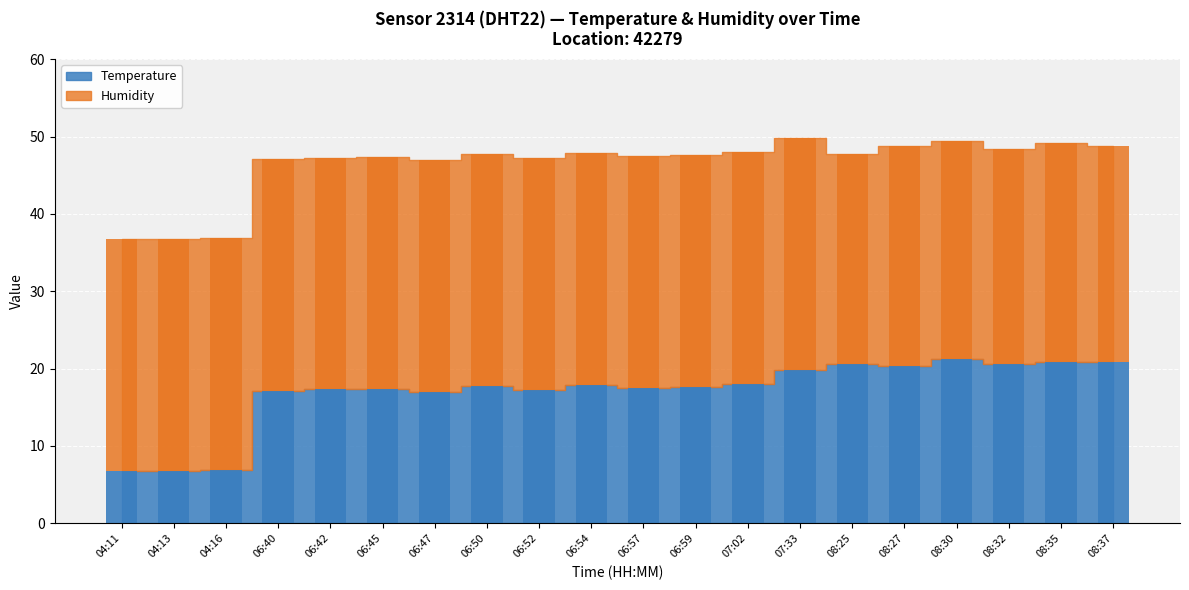

Is the value of Temperature at 06:45 greater than the value of Humidity at 08:32?

No